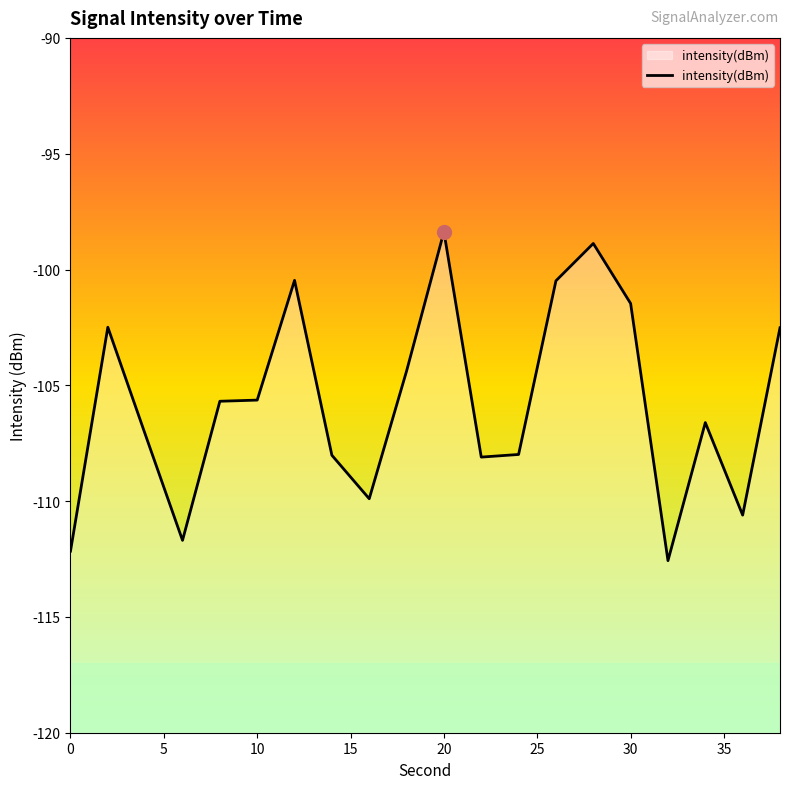

What is the smallest value displayed?

-112.6